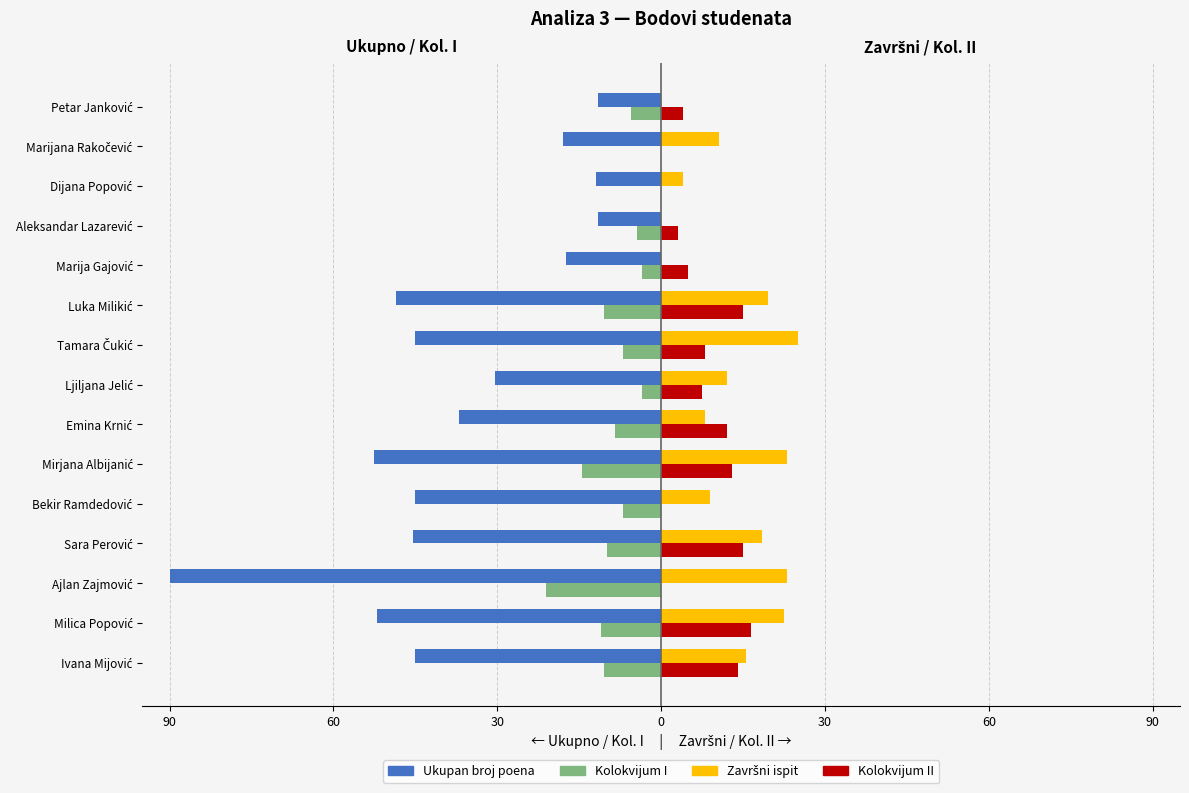

Reading right to left, transcribe all the data shown in this chart.

Ukupan broj poena: -11.5	-18.0	-12.0	-11.5	-17.5	-48.5	-45.0	-30.5	-37.0	-52.5	-45.0	-45.5	-90.0	-52.0	-45.0
Kolokvijum I: -5.5	0.0	0.0	-4.5	-3.5	-10.5	-7.0	-3.5	-8.5	-14.5	-7.0	-10.0	-21.0	-11.0	-10.5
Završni ispit: 0.0	10.5	4.0	0.0	0.0	19.5	25.0	12.0	8.0	23.0	9.0	18.5	23.0	22.5	15.5
Kolokvijum II: 4.0	0.0	0.0	3.0	5.0	15.0	8.0	7.5	12.0	13.0	0.0	15.0	0.0	16.5	14.0